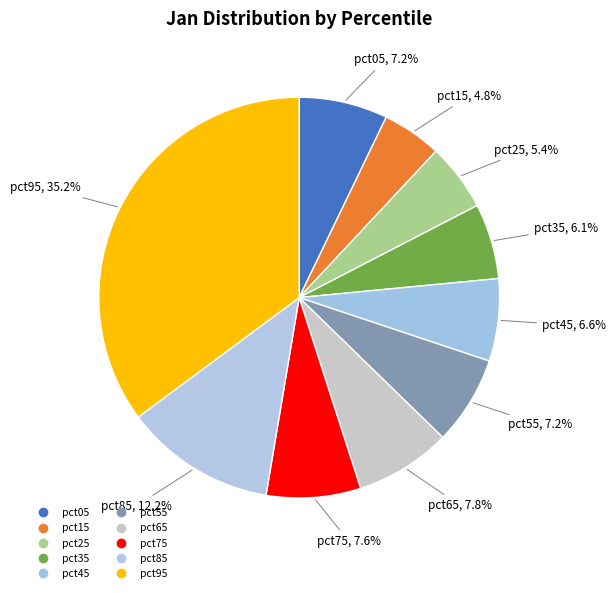

To the nearest percent, what portion does pct85 represent?

12%